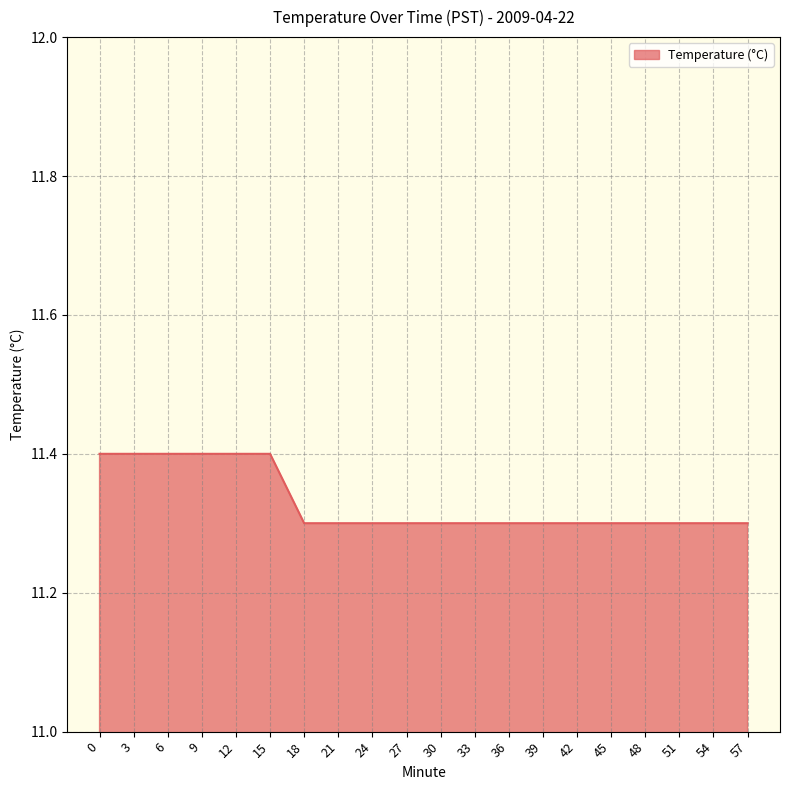

What is the difference between the values at 21 and 0?

0.1